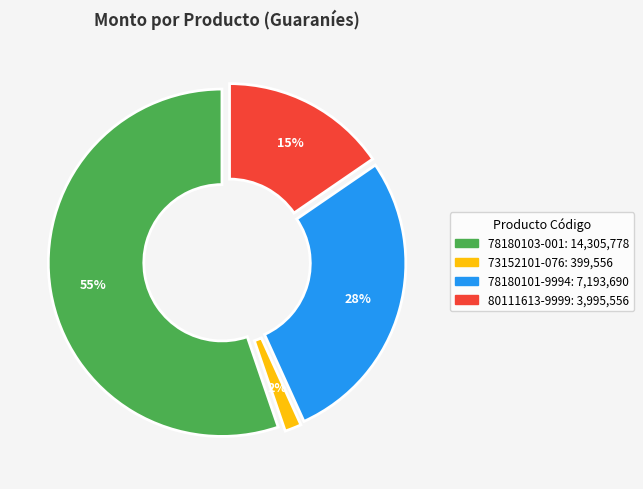

To the nearest percent, what is the average slice percentage?

25%